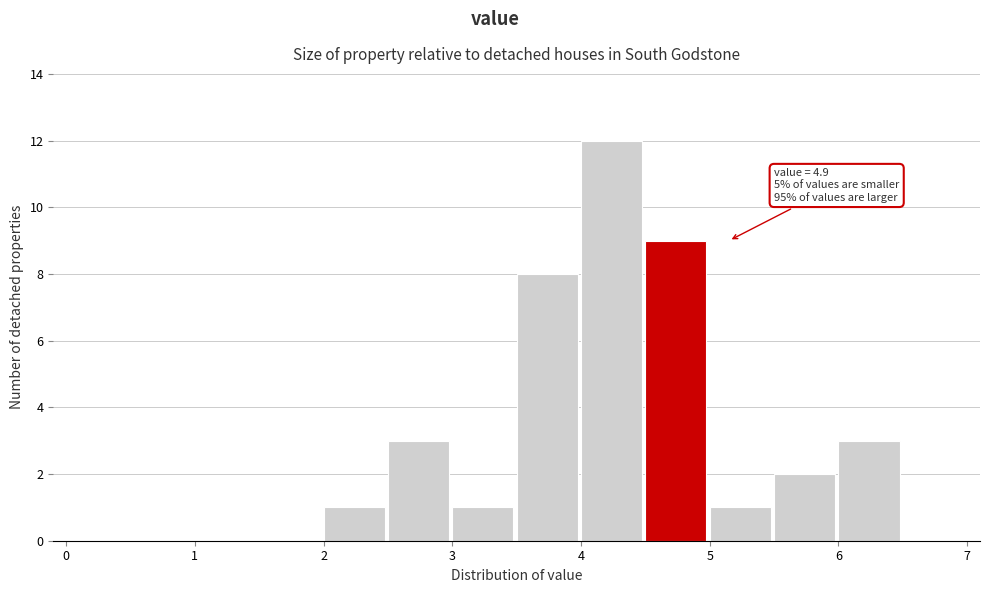

Which range on the x-axis has the tallest bar?

4.0 to 4.5